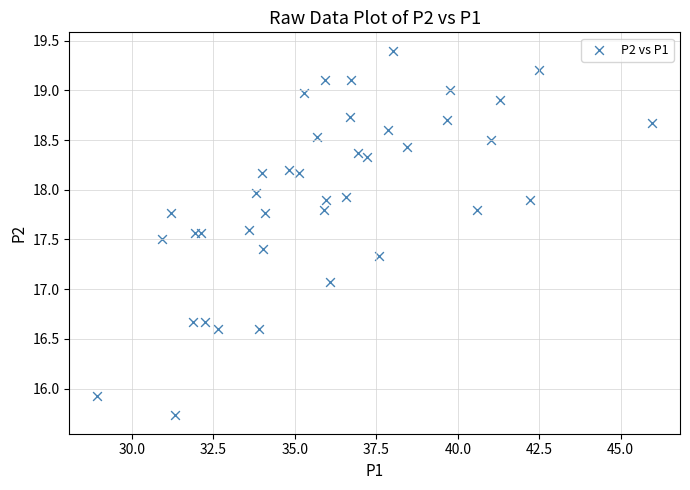

What is the range of Y values (max minus min)?

3.7